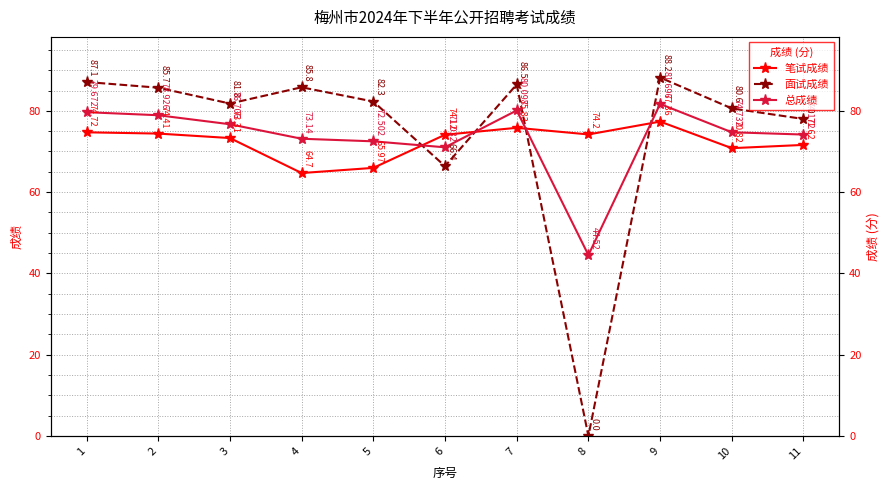

Reading left to right, list all the values displayed in this chart.

笔试成绩: 1=74.7	2=74.4	3=73.3	4=64.7	5=66.0	6=74.1	7=75.8	8=74.2	9=77.4	10=70.8	11=71.6
面试成绩: 1=87.1	2=85.7	3=81.8	4=85.8	5=82.3	6=66.4	7=86.5	8=0.0	9=88.2	10=80.6	11=78.0
总成绩: 1=79.7	2=78.9	3=76.7	4=73.1	5=72.5	6=71.0	7=80.1	8=44.5	9=81.7	10=74.7	11=74.2